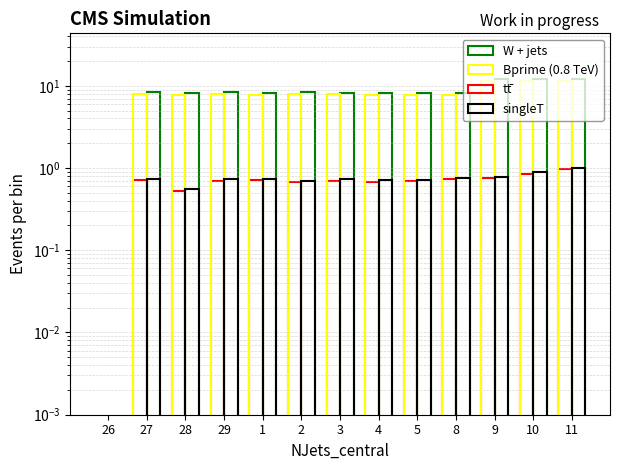

Read the Break Total value at 27.

0.7